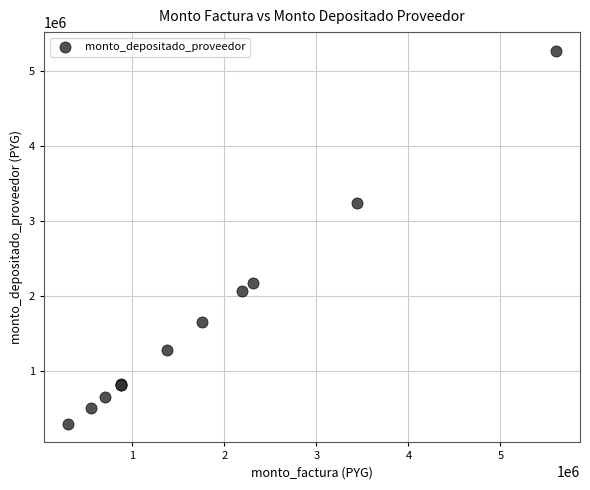

What Y value in the scatter plot is closest to 2788844?

3244939